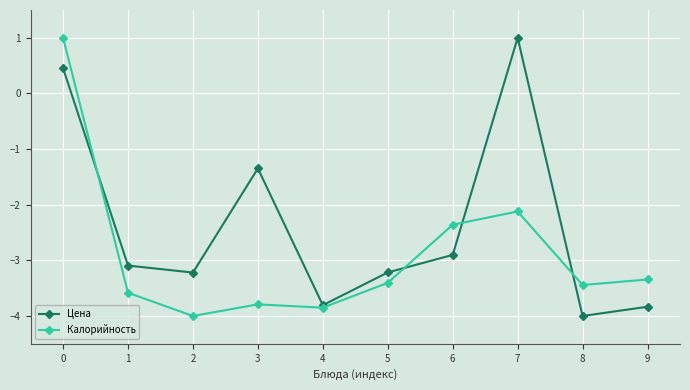

Rank the series at 7 from lowest to highest value.

Калорийность, Цена